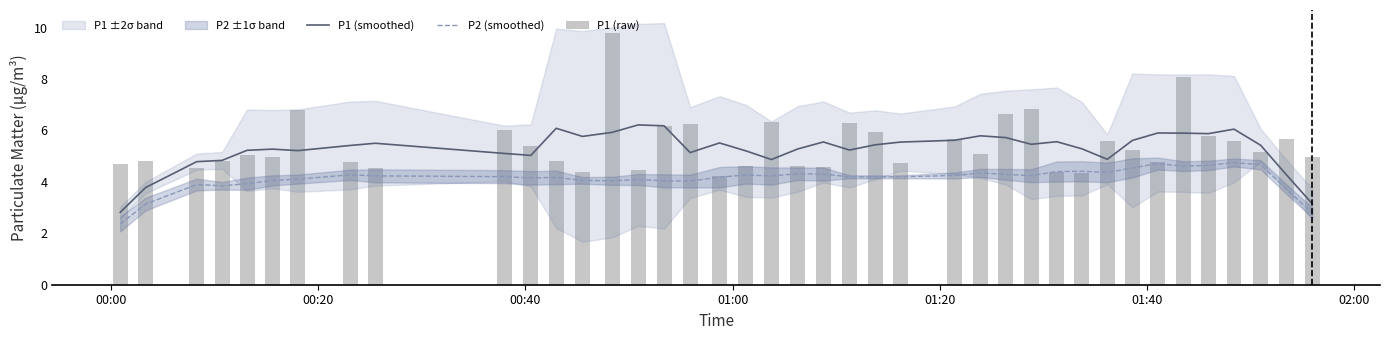

True or false: P2 (smoothed) and P1 (smoothed) intersect in this chart.

False